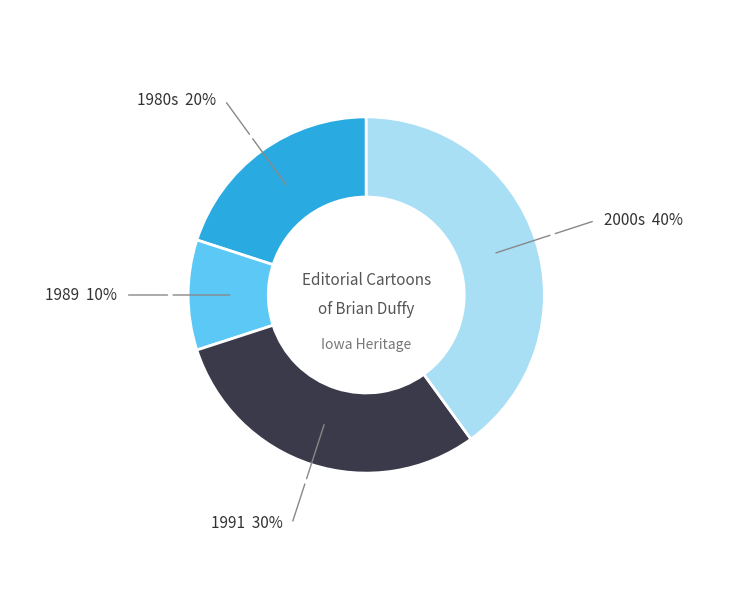

Is there any slice that represents more than half of the pie?

No